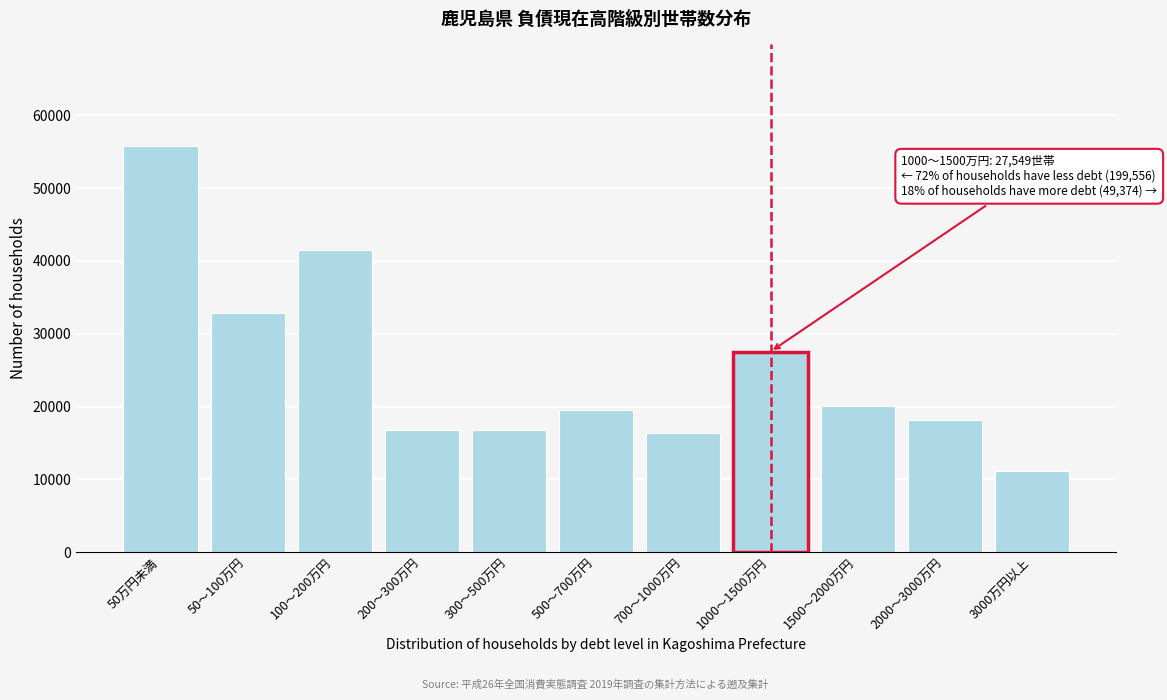

Which has a higher value, 200～300万円 or 100～200万円?

100～200万円